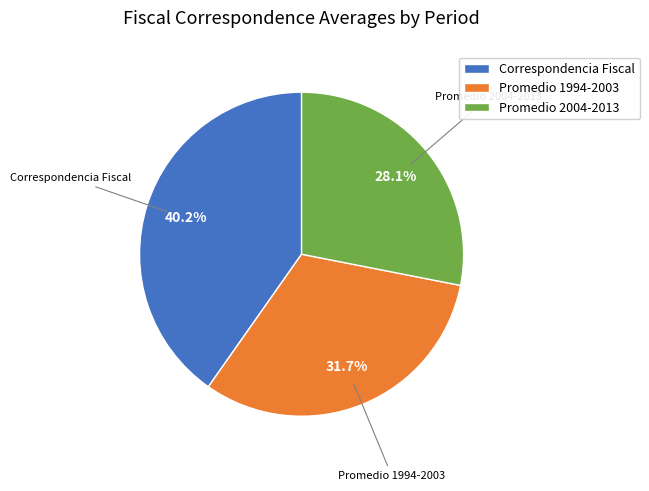

True or false: Correspondencia Fiscal accounts for 40% of the total.

True